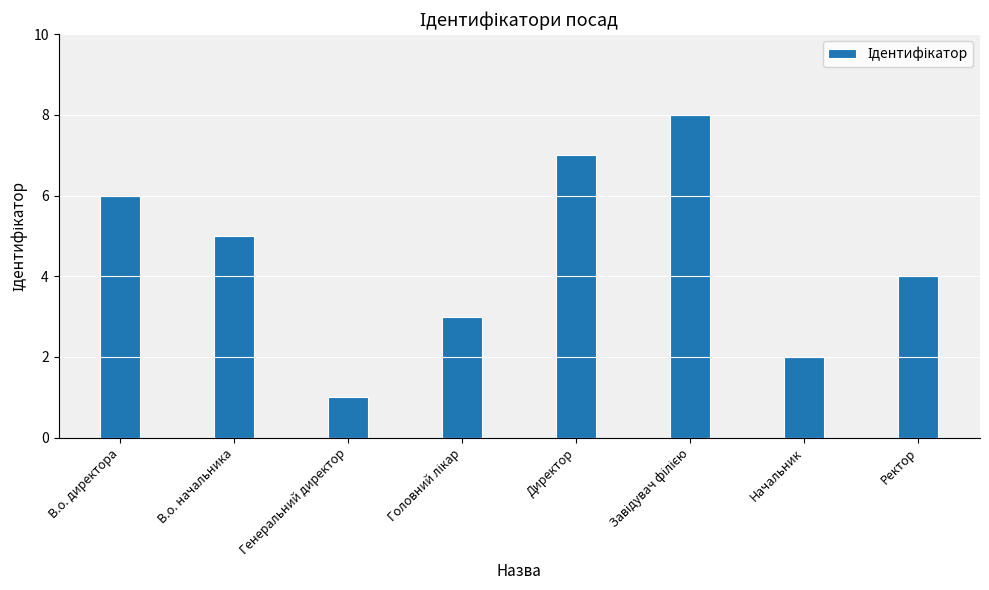

At which label does the data first exceed 5?

В.о. директора